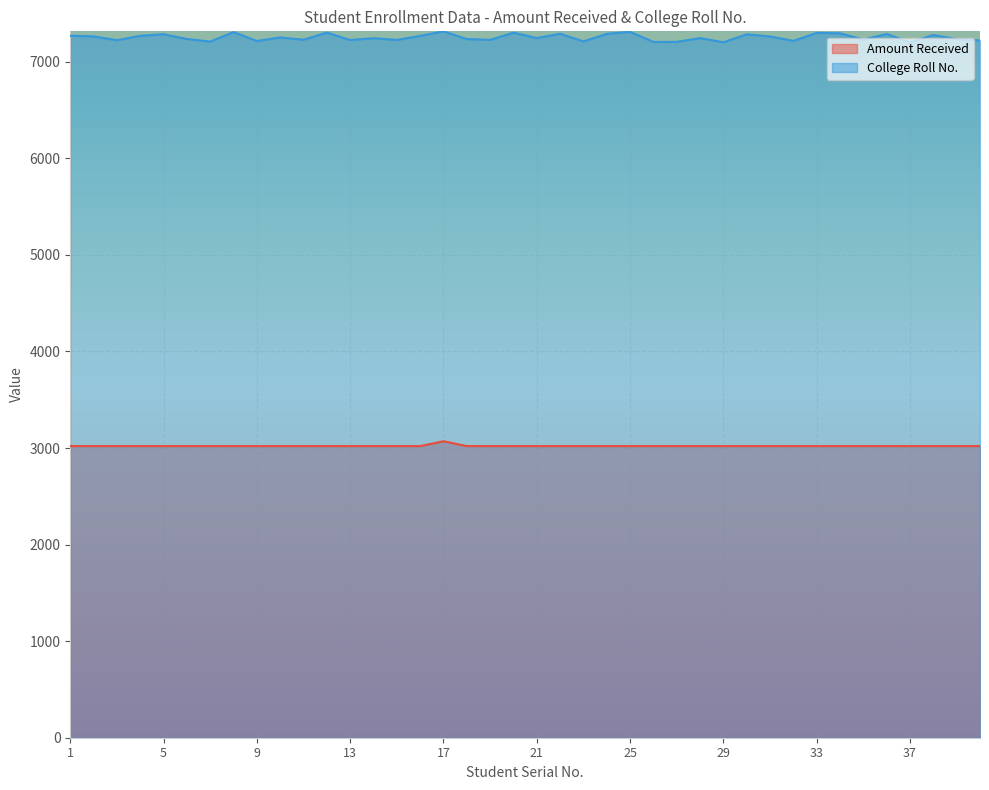

Rank the series by their average value, from lowest to highest.

Amount Received, College Roll No.